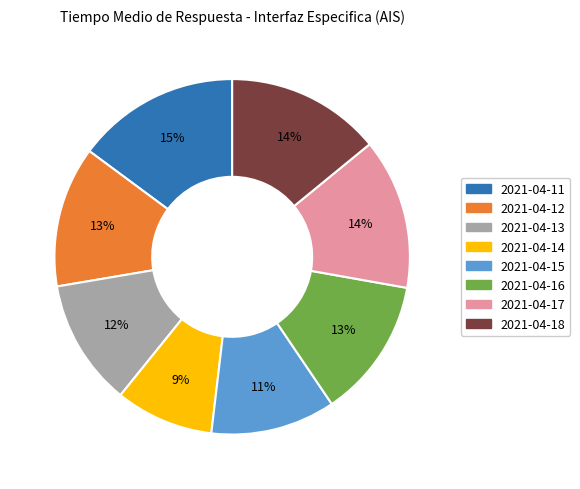

Between 2021-04-16 and 2021-04-17, which is larger?

2021-04-17